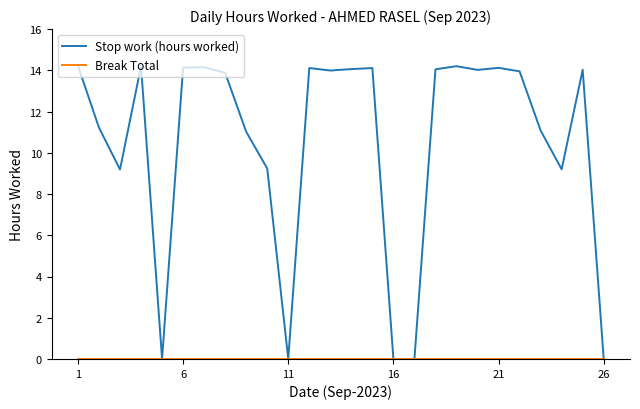

Which series has the widest spread of values?

Stop work (hours worked)